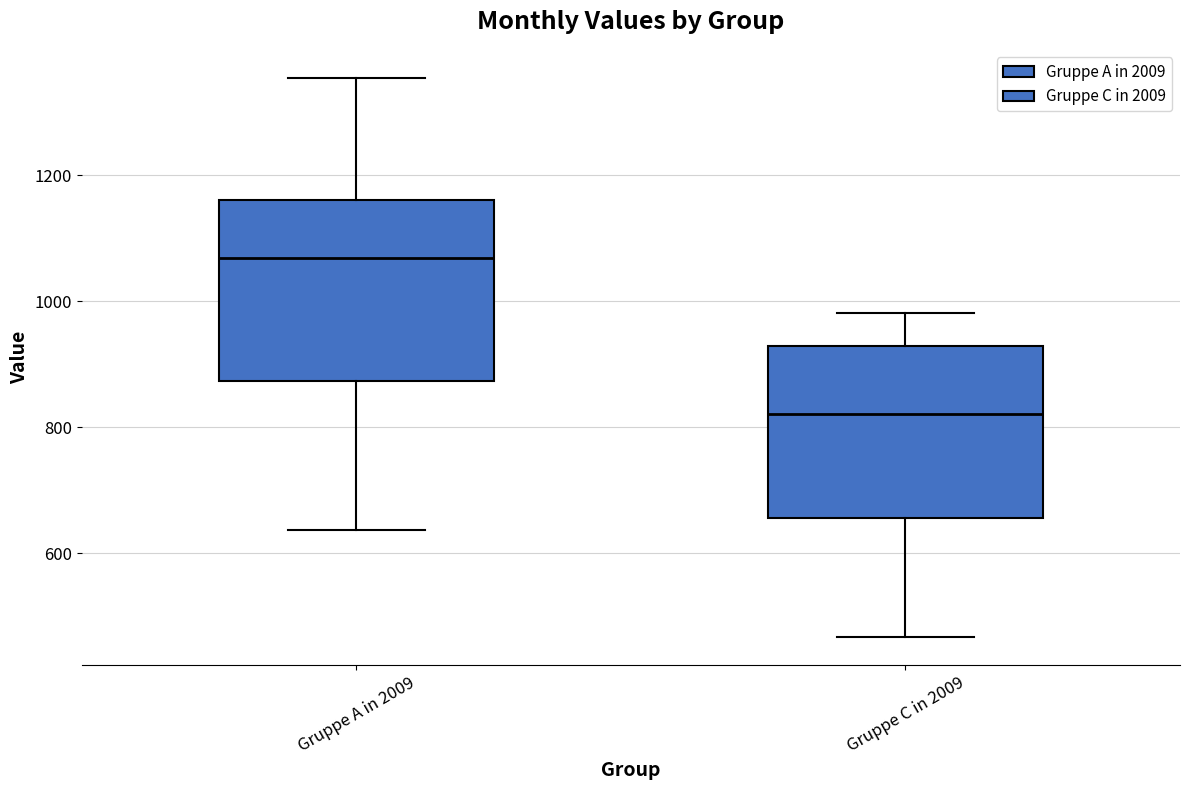

Reading left to right, read every box against the y-axis: the position of its median line, the range the box covers, and the ends of its whiskers. The values are not printed on the chart, so give them approximately, as read against the axis.

Gruppe A in 2009: median 1060, box 880 to 1160, whiskers 640 to 1360
Gruppe C in 2009: median 820, box 660 to 940, whiskers 460 to 980